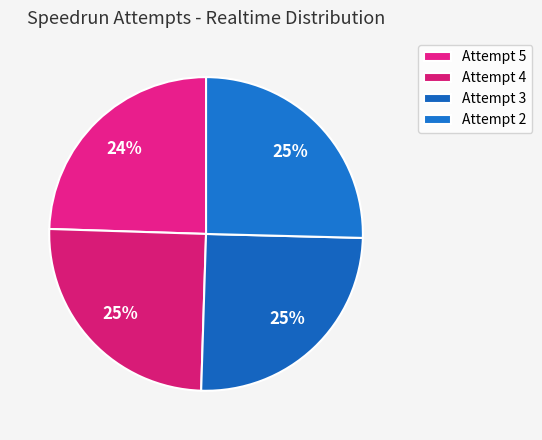

Does Attempt 5 account for over 50% of the chart?

No